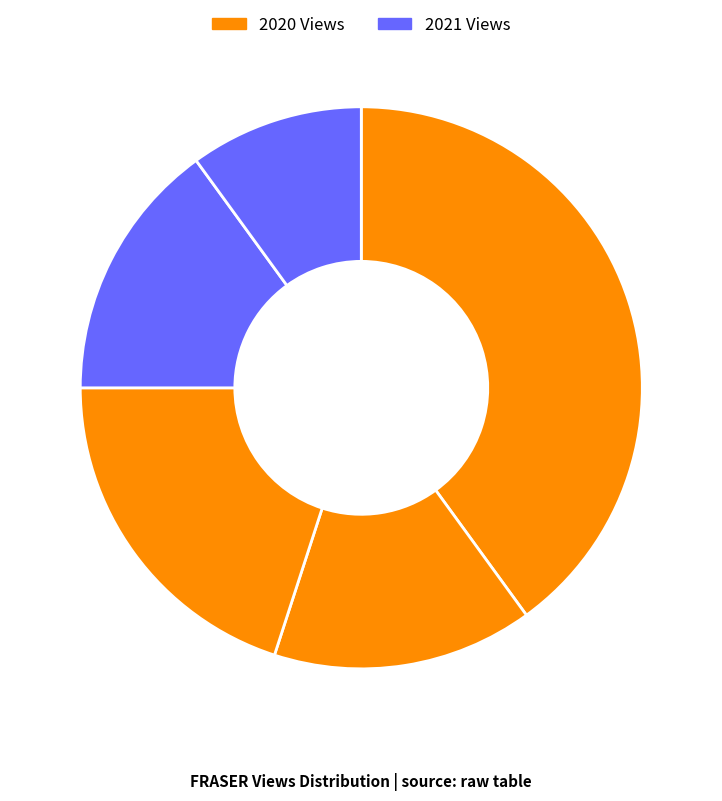

How many slices are in this pie chart?

5